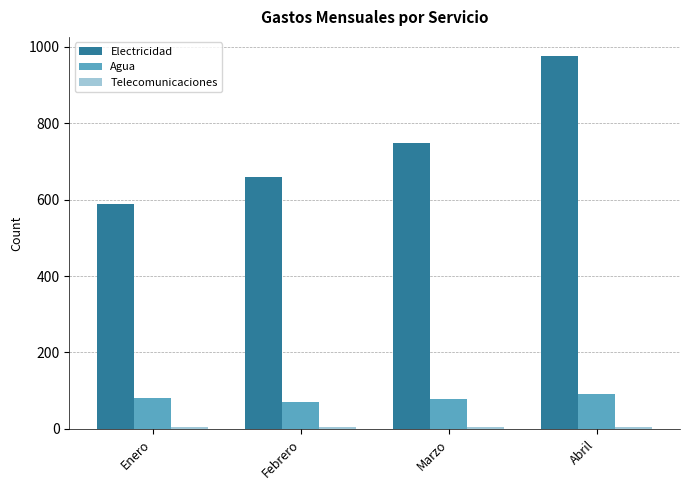

How many values in the Agua series are below 80?

2